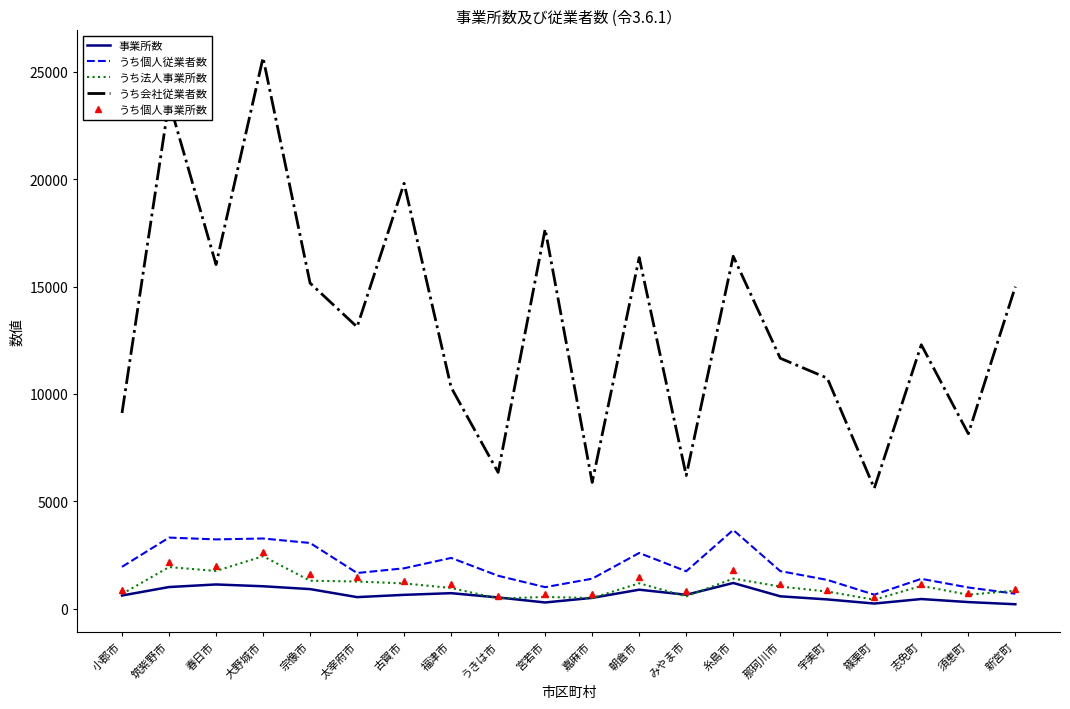

What is the sum of the 事業所数 values at 大野城市 and 宇美町?

1473